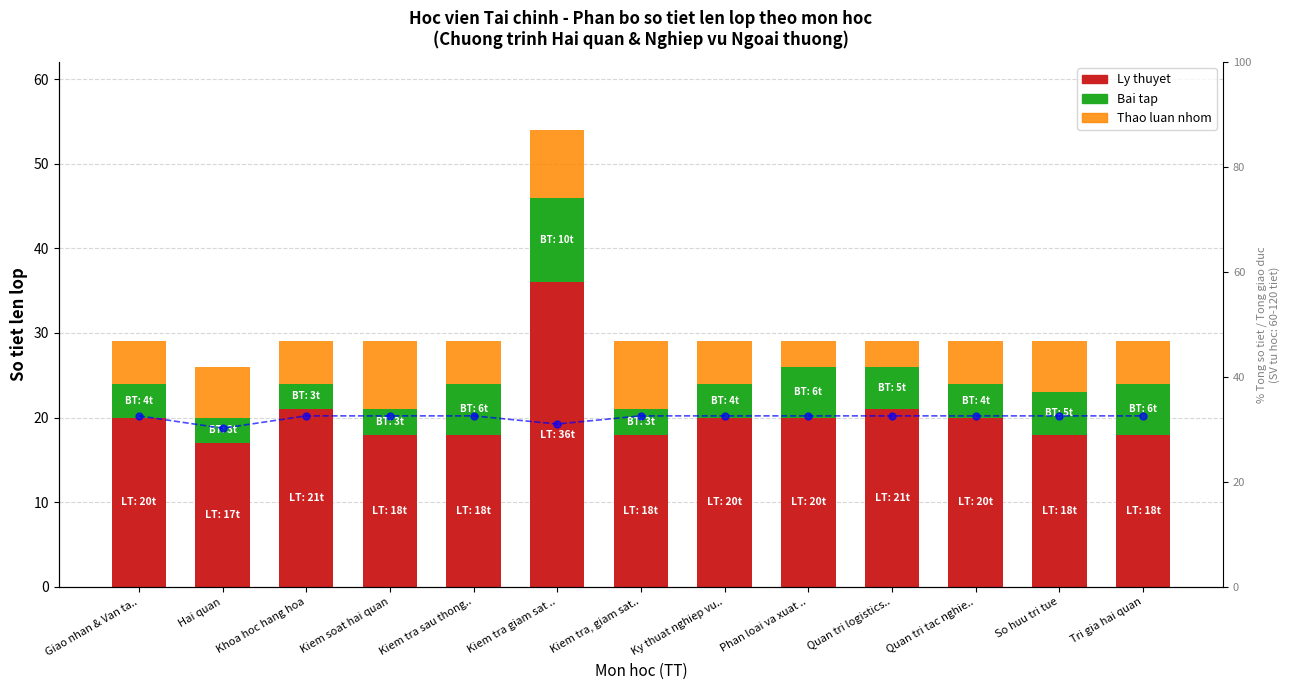

What is the difference between the highest and lowest values at Hai quan?

27.2